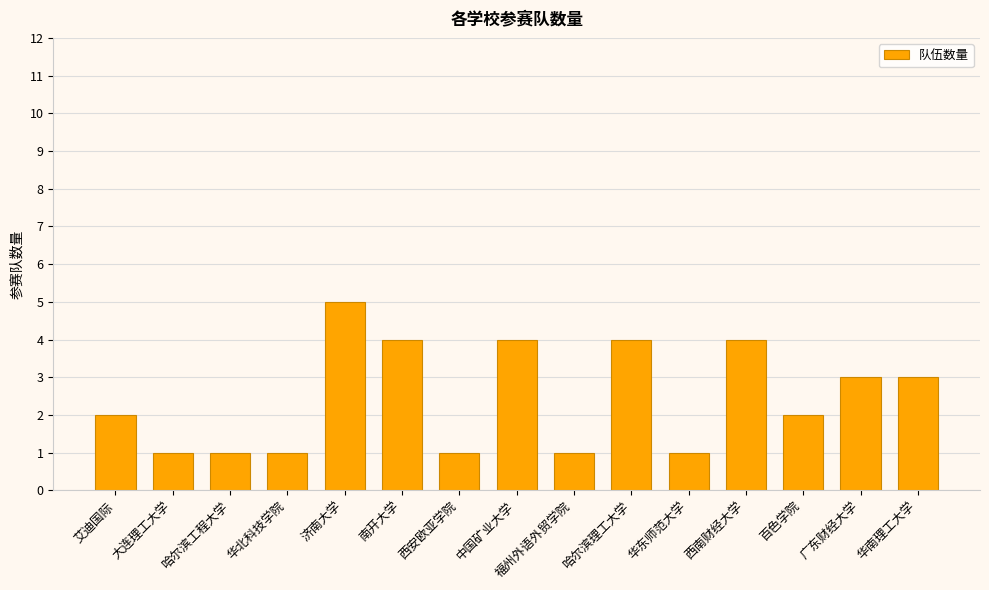

Read the value at 济南大学.

5